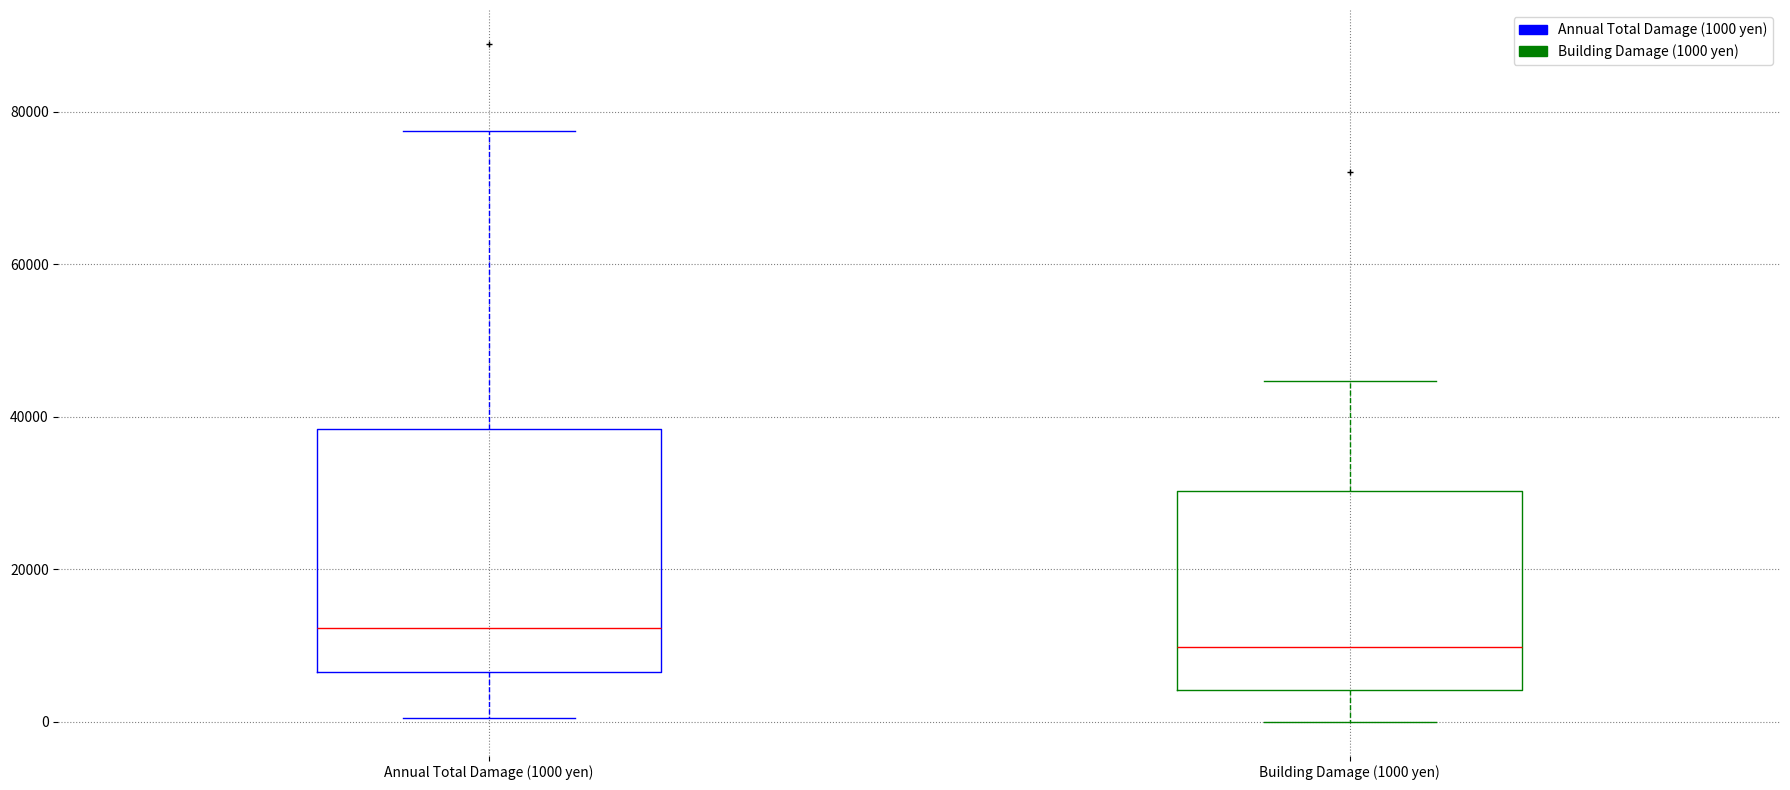

Reading left to right, read every box against the y-axis: the position of its median line, the range the box covers, and the ends of its whiskers. The values are not printed on the chart, so give them approximately, as read against the axis.

Annual Total Damage (1000 yen): median 12000, box 6000 to 38000, whiskers 0 to 78000
Building Damage (1000 yen): median 10000, box 4000 to 30000, whiskers 0 to 44000